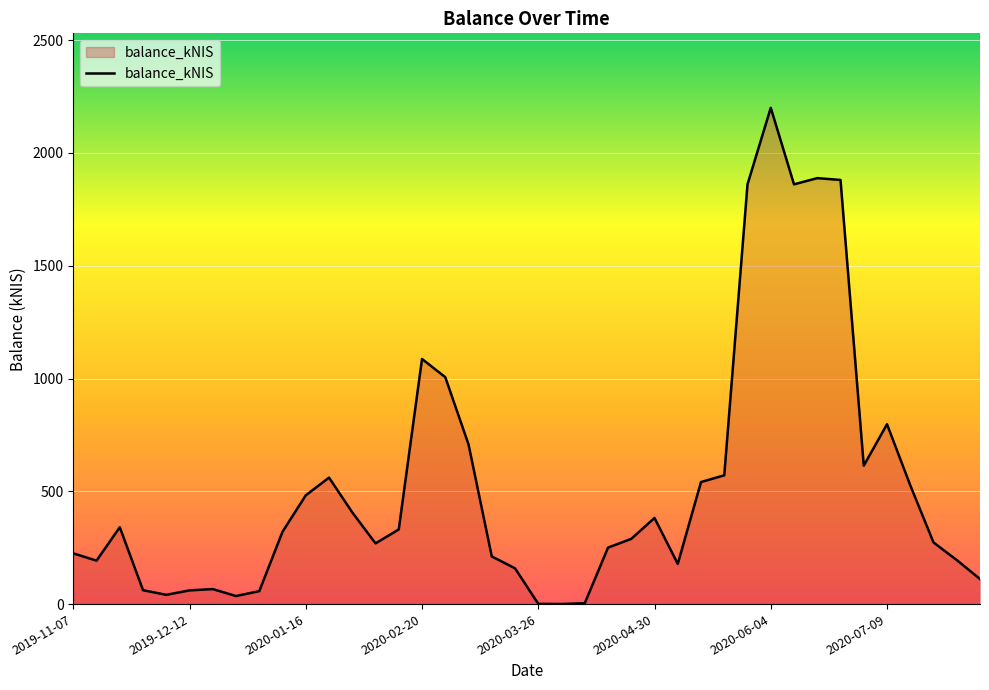

What is the maximum value shown in the chart?

2200.2